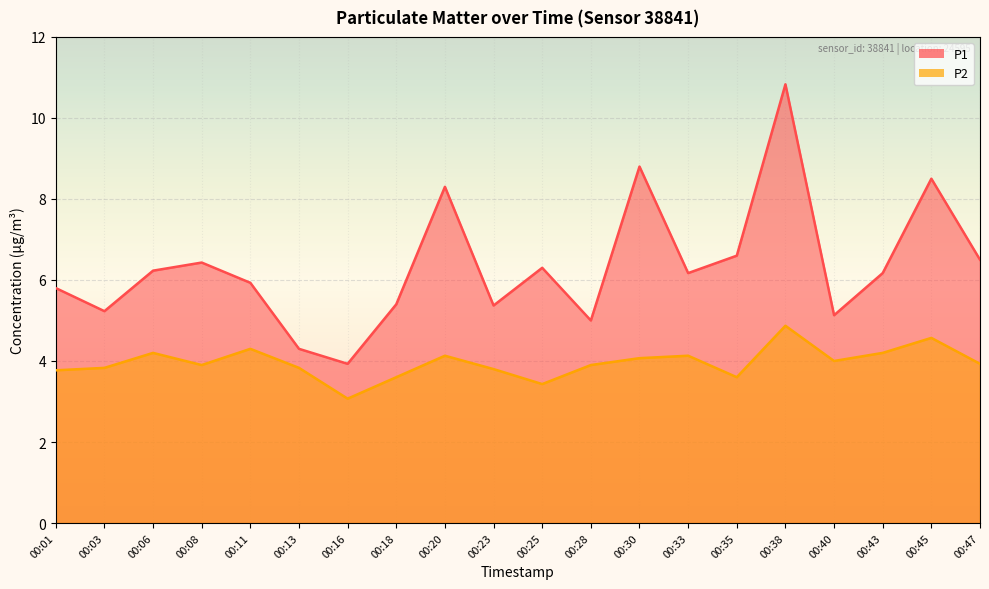

At which label is P2 closest to 3?

00:16